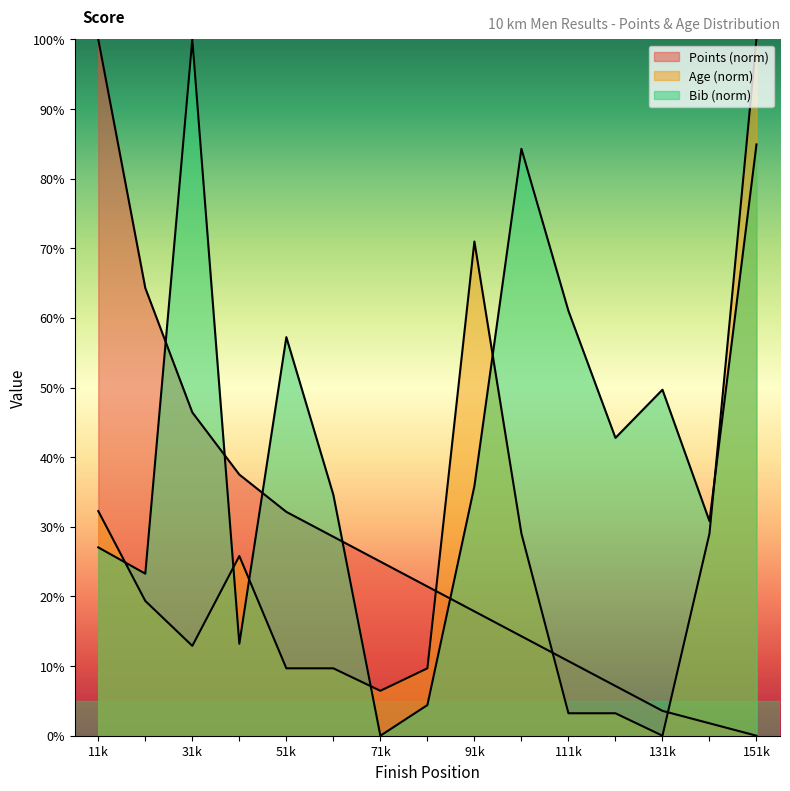

True or false: Age and Points intersect in this chart.

True